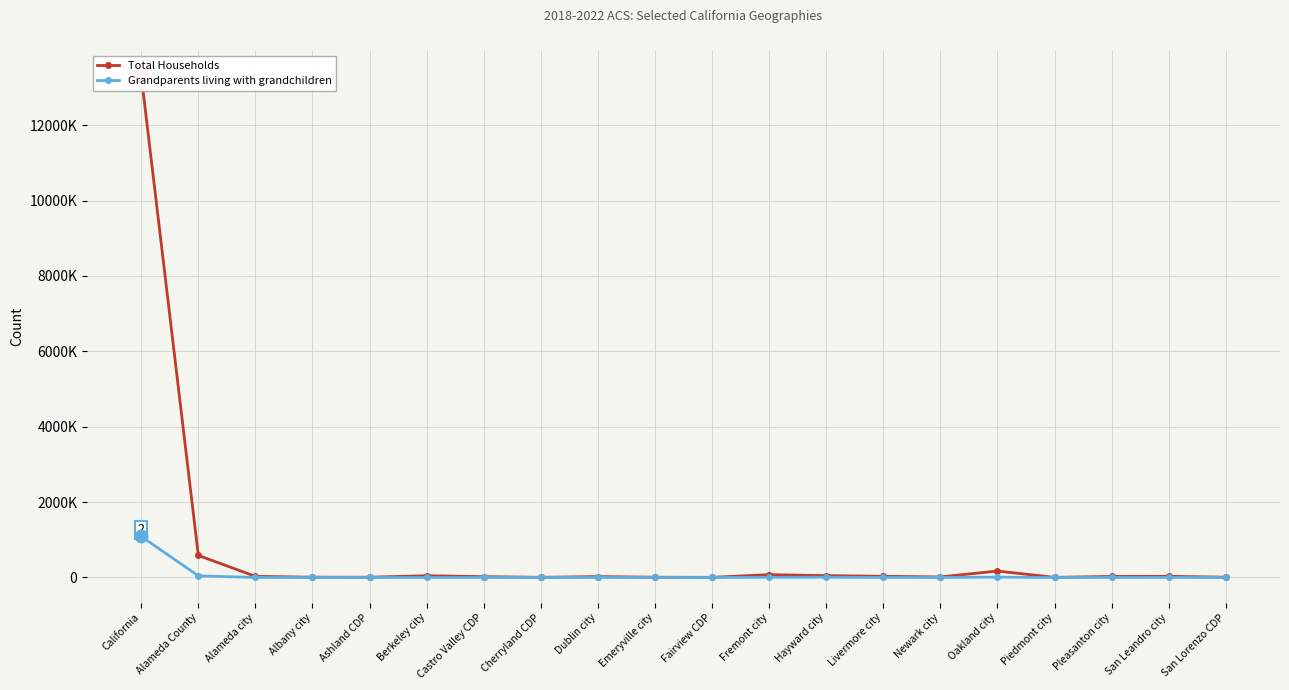

At how many categories does at least one series exceed 10632400?

1